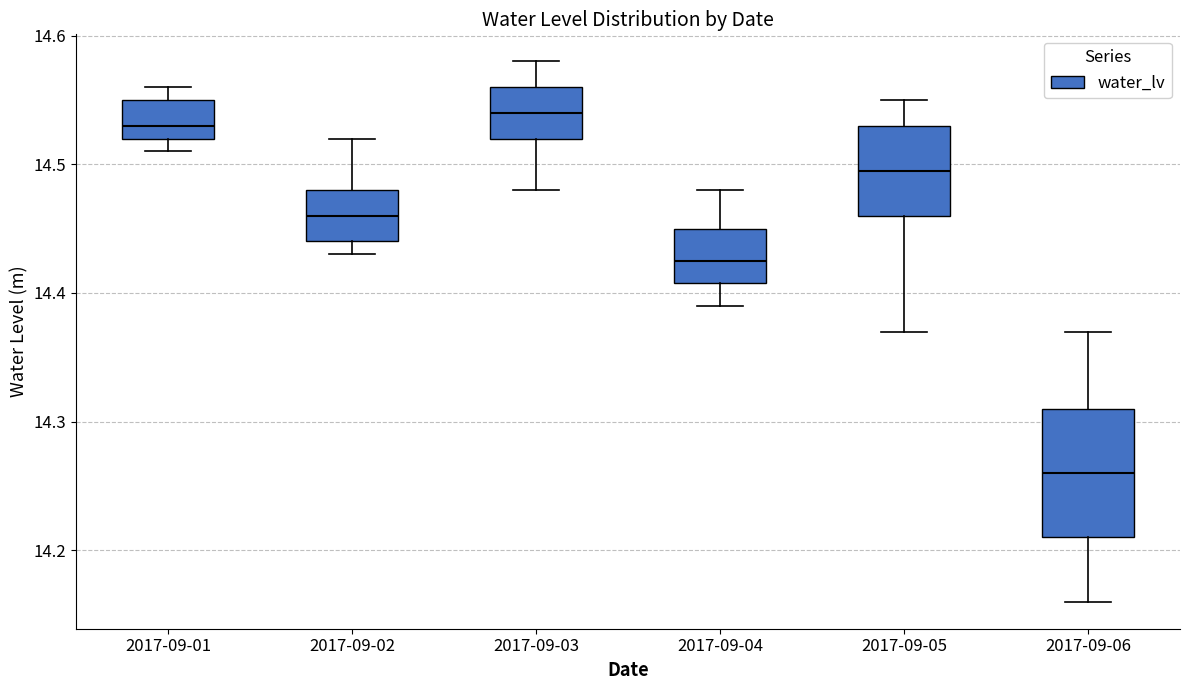

Reading left to right, transcribe this box plot: for each box, give where its median line is, the range the box spans, and where its two whiskers end, as read against the y-axis. The values are not printed on the chart, so give them approximately, as read against the axis.

2017-09-01: median 14.53, box 14.52 to 14.55, whiskers 14.51 to 14.56
2017-09-02: median 14.46, box 14.44 to 14.48, whiskers 14.43 to 14.52
2017-09-03: median 14.54, box 14.52 to 14.56, whiskers 14.48 to 14.58
2017-09-04: median 14.43, box 14.41 to 14.45, whiskers 14.39 to 14.48
2017-09-05: median 14.50, box 14.46 to 14.53, whiskers 14.37 to 14.55
2017-09-06: median 14.26, box 14.21 to 14.31, whiskers 14.16 to 14.37